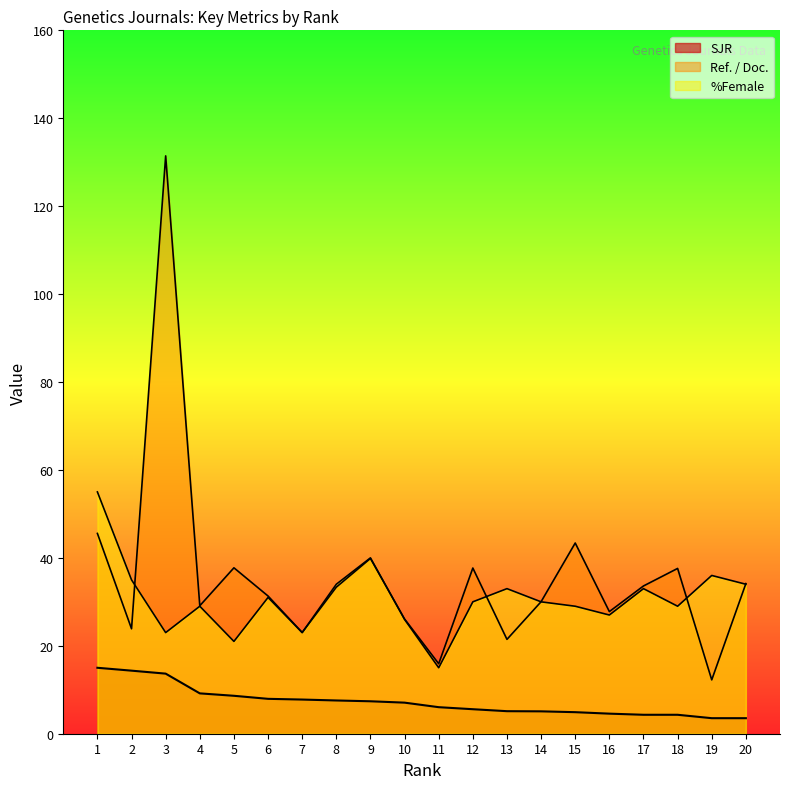

What is the approximate value of Ref. / Doc. at 8?

33.3